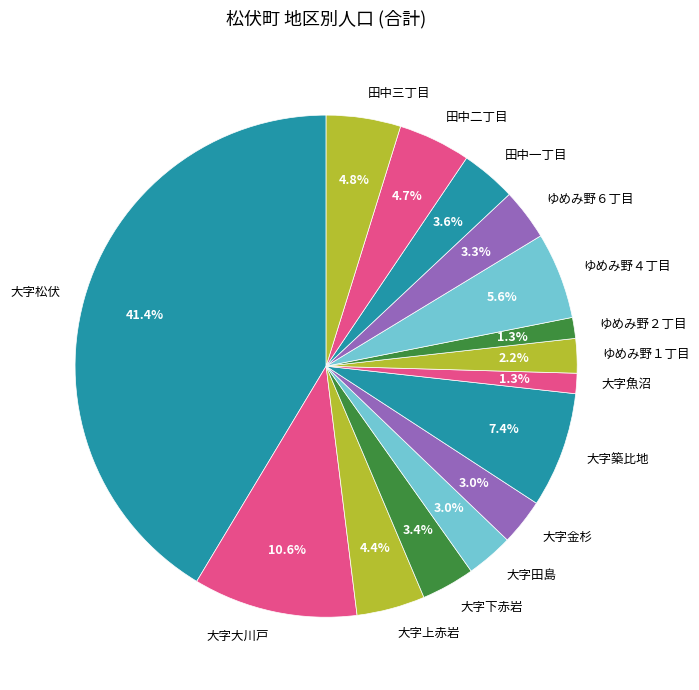

Count the number of slices in the pie.

15